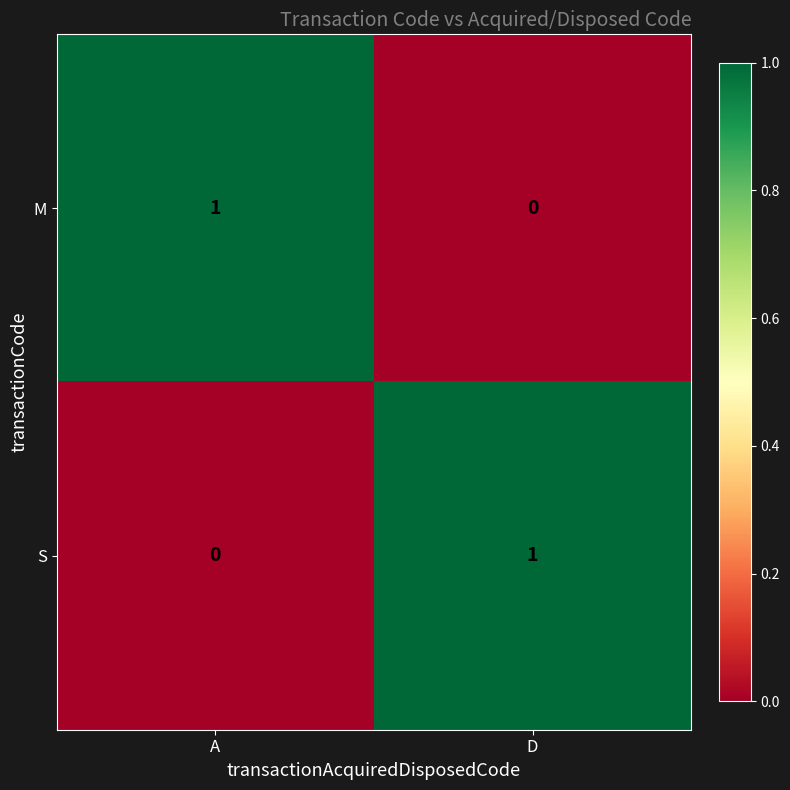

At how many categories does at least one series exceed 0?

2